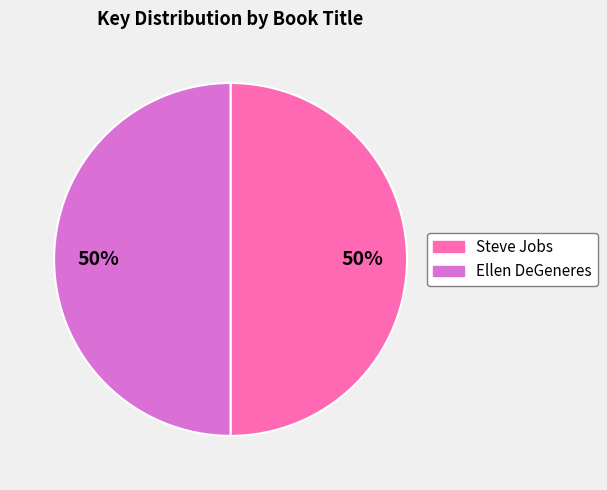

To the nearest percent, what is the average slice percentage?

50%